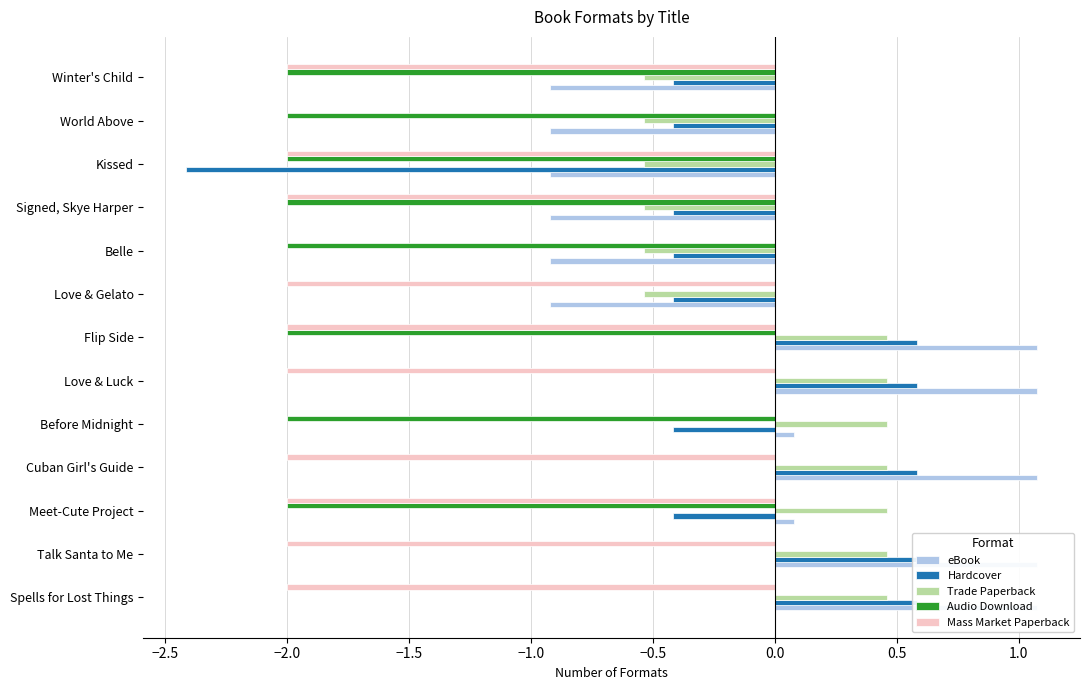

How many bars are there in total?

65